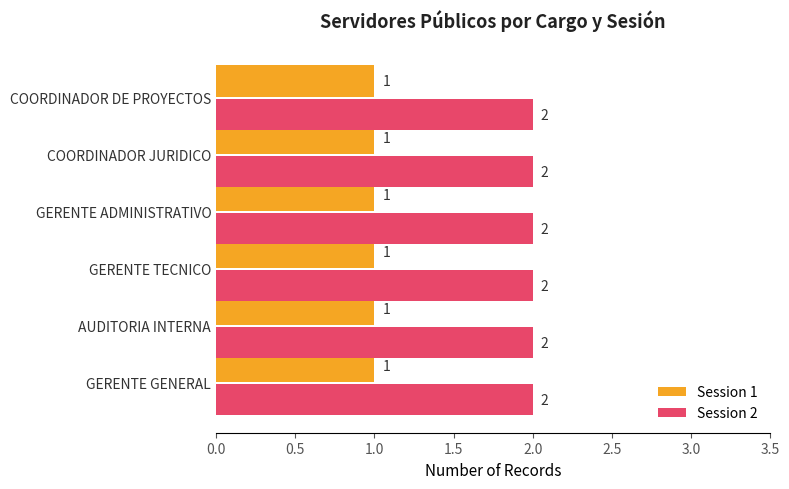

The Session 2 series shows 1 at COORDINADOR DE PROYECTOS. True or false?

False